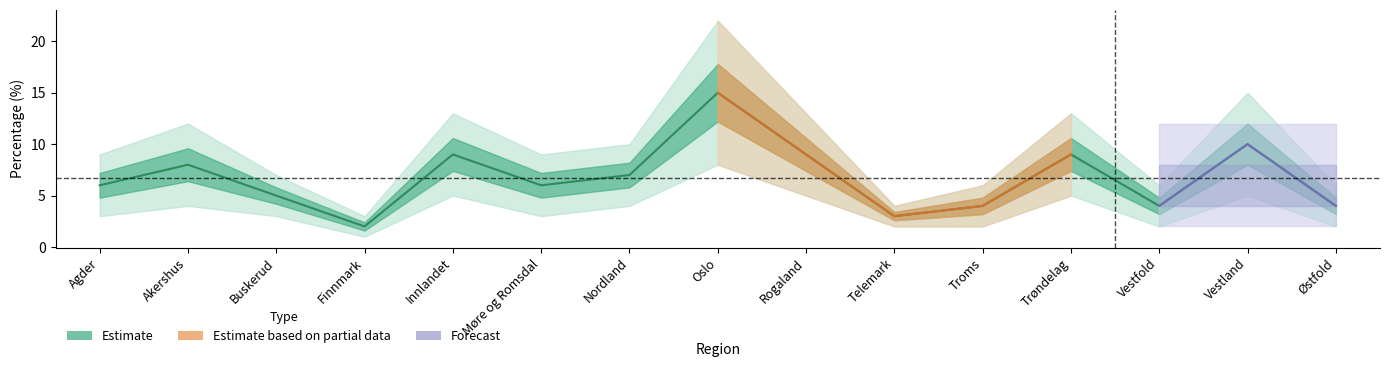

The Estimate series shows 9 at Rogaland. True or false?

True